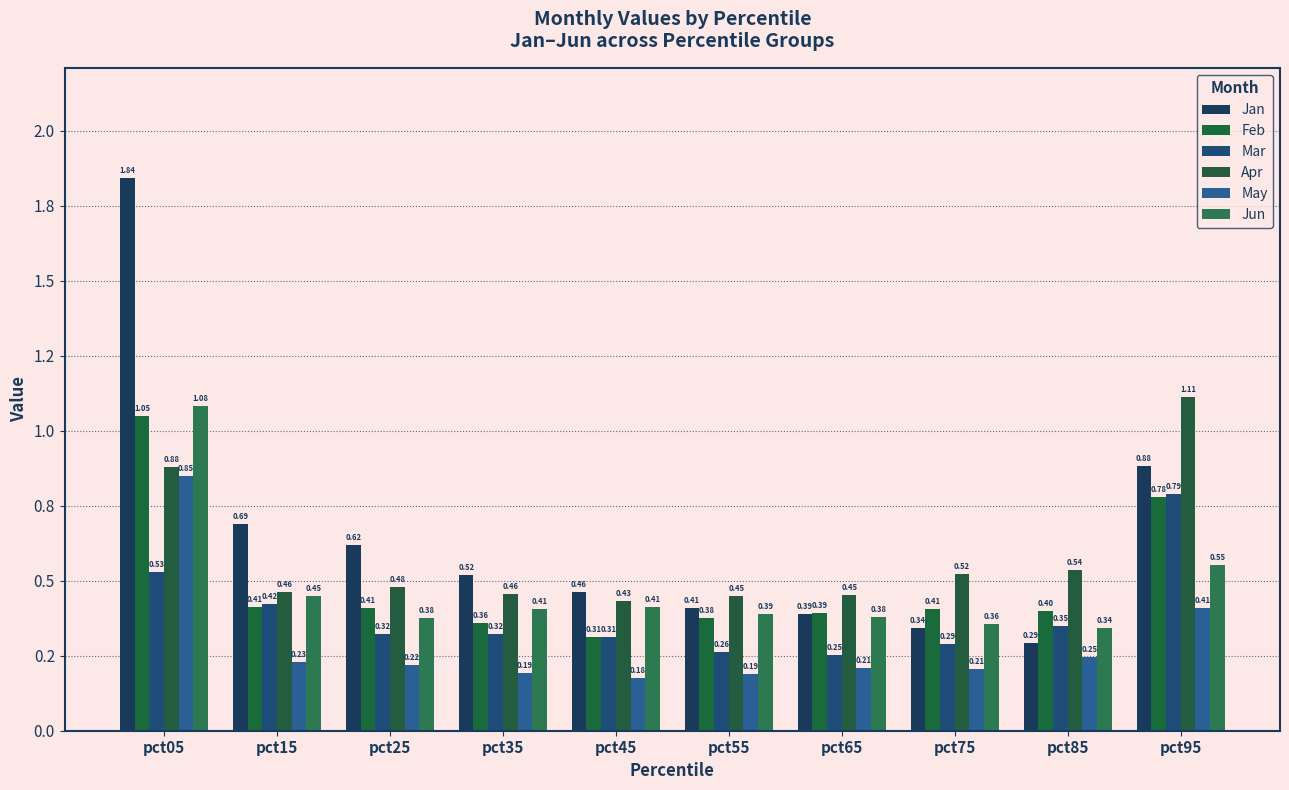

Does the chart contain any negative values?

No